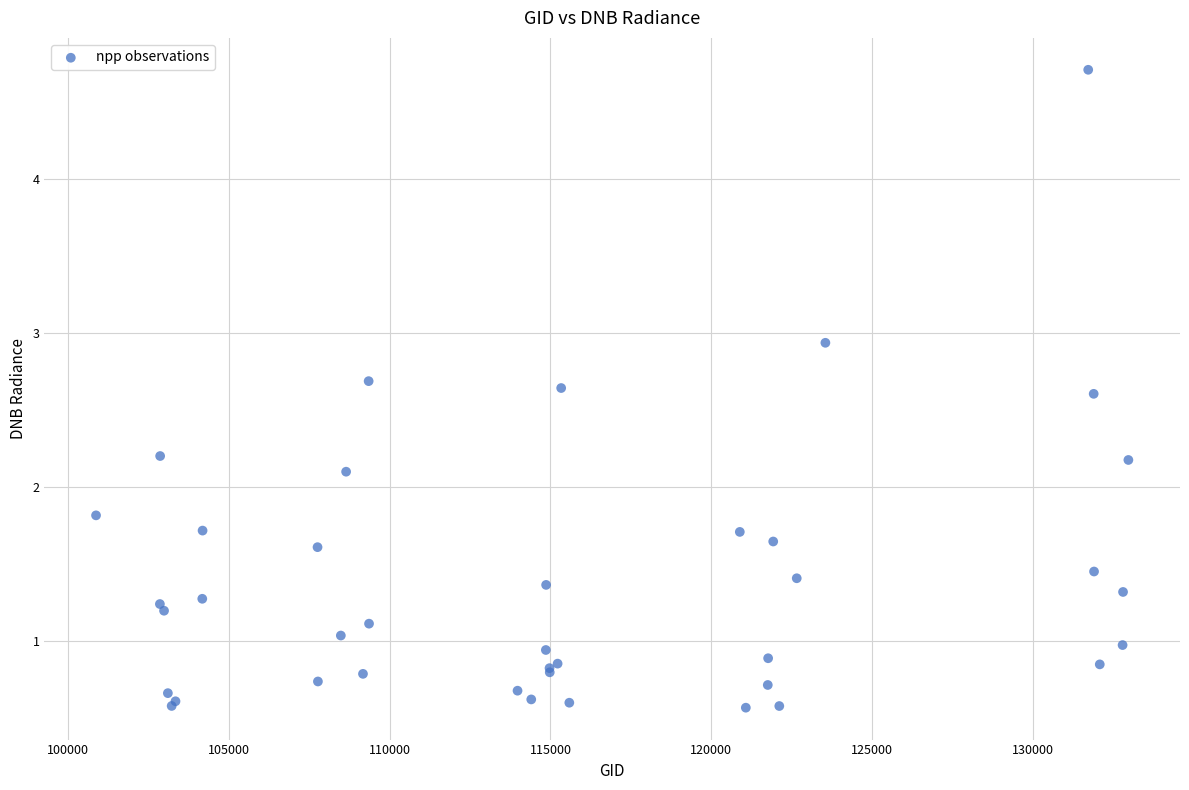

What Y value in the scatter plot is closest to 2?

2.1